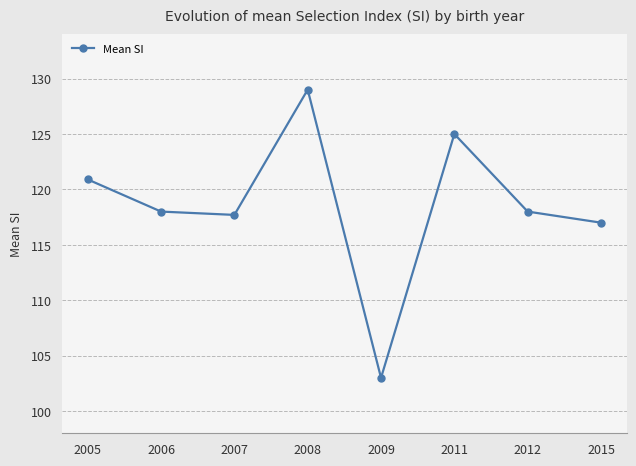

Which category has the highest value across all series?

2008